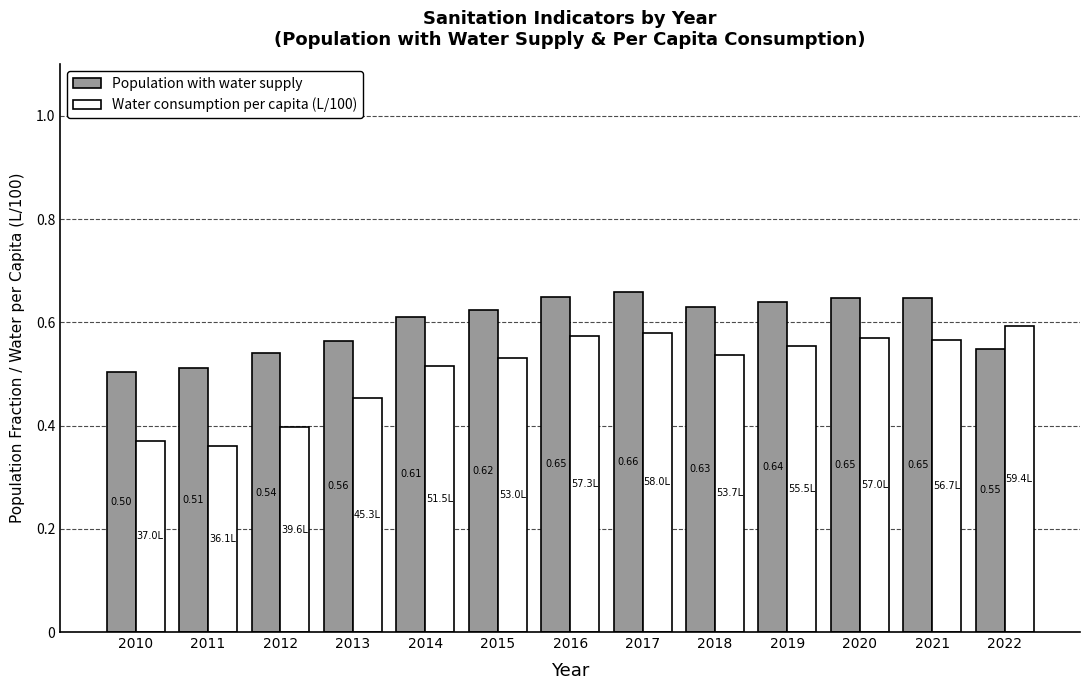

Is the value of Population with water supply at 2010 greater than the value of Water consumption per capita (L/100) at 2018?

No